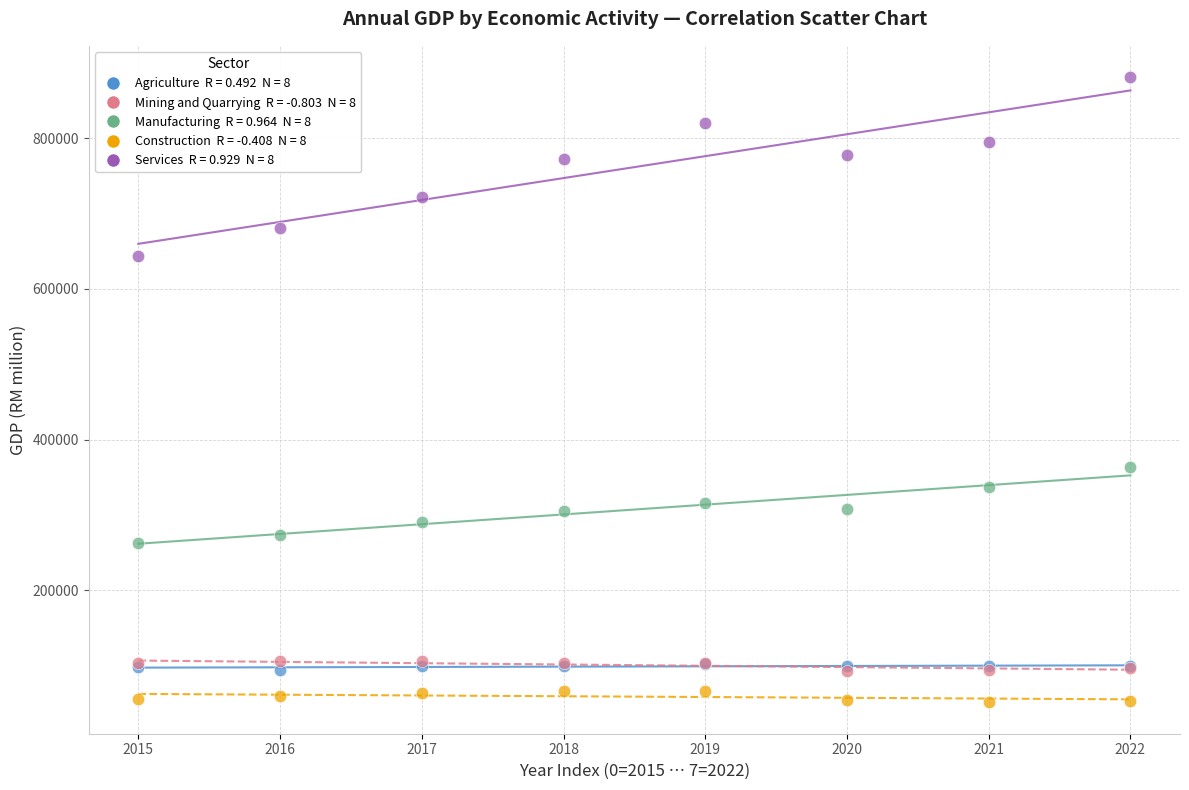

Across all series, what Y value is closest to 466099?

364130.6